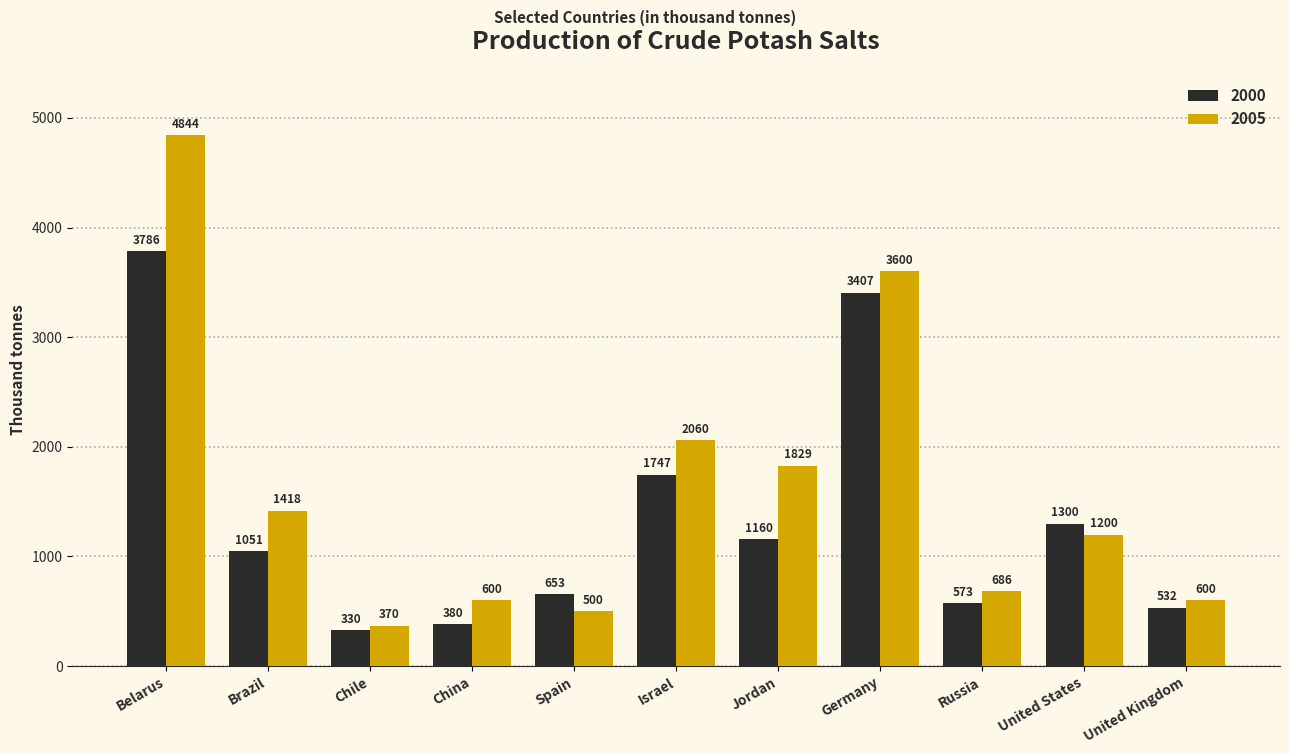

What is the difference between the maximum and second lowest values in the 2000 series?

3406